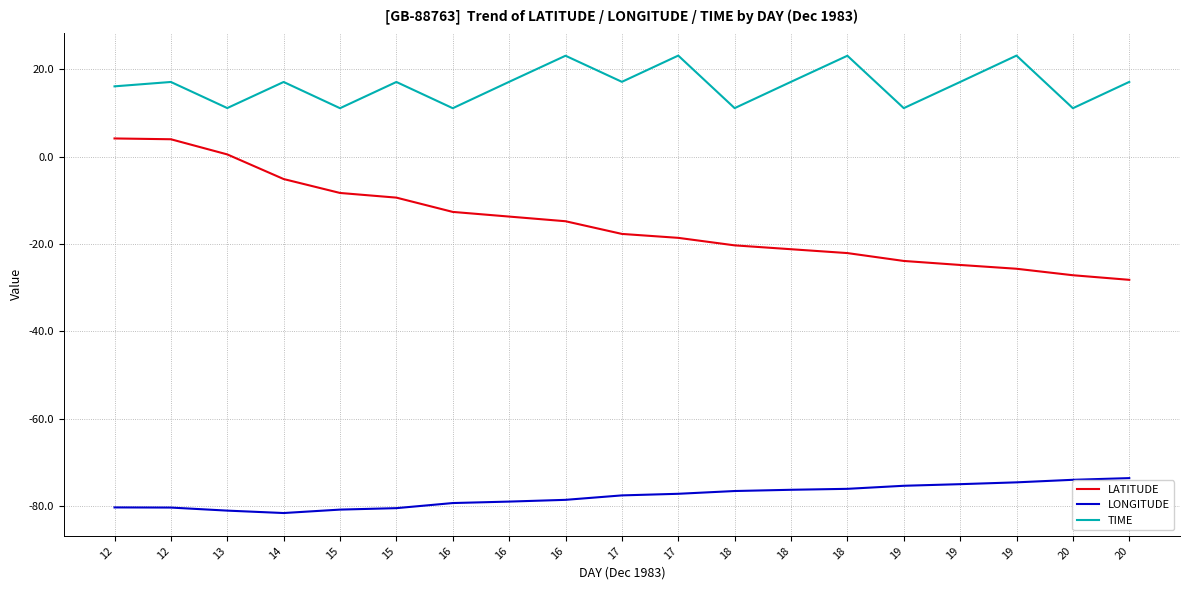

What are all the series names shown in the legend?

LATITUDE, LONGITUDE, TIME